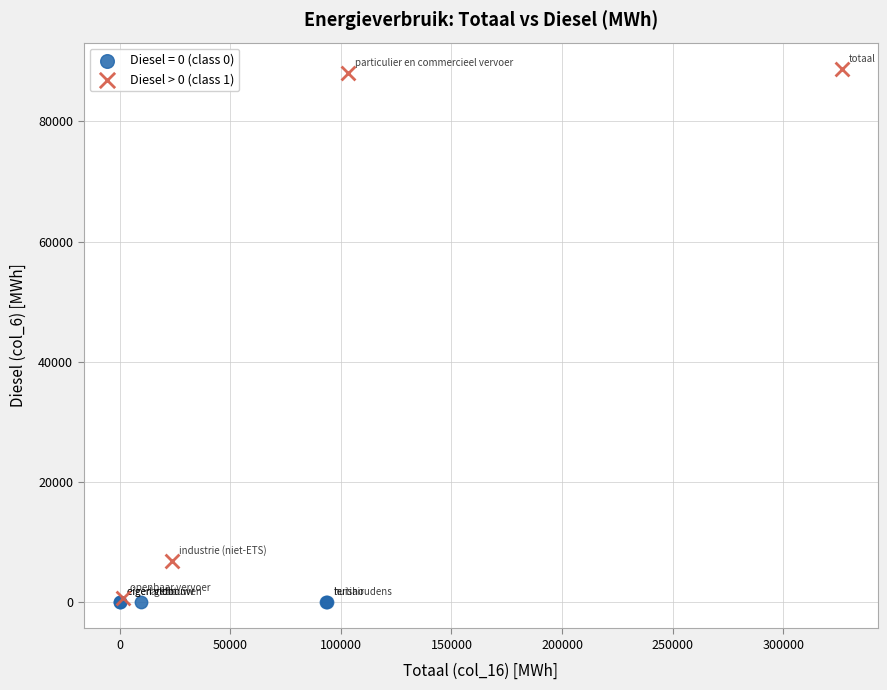

Which series contains the highest Y value?

Diesel > 0 (class 1)